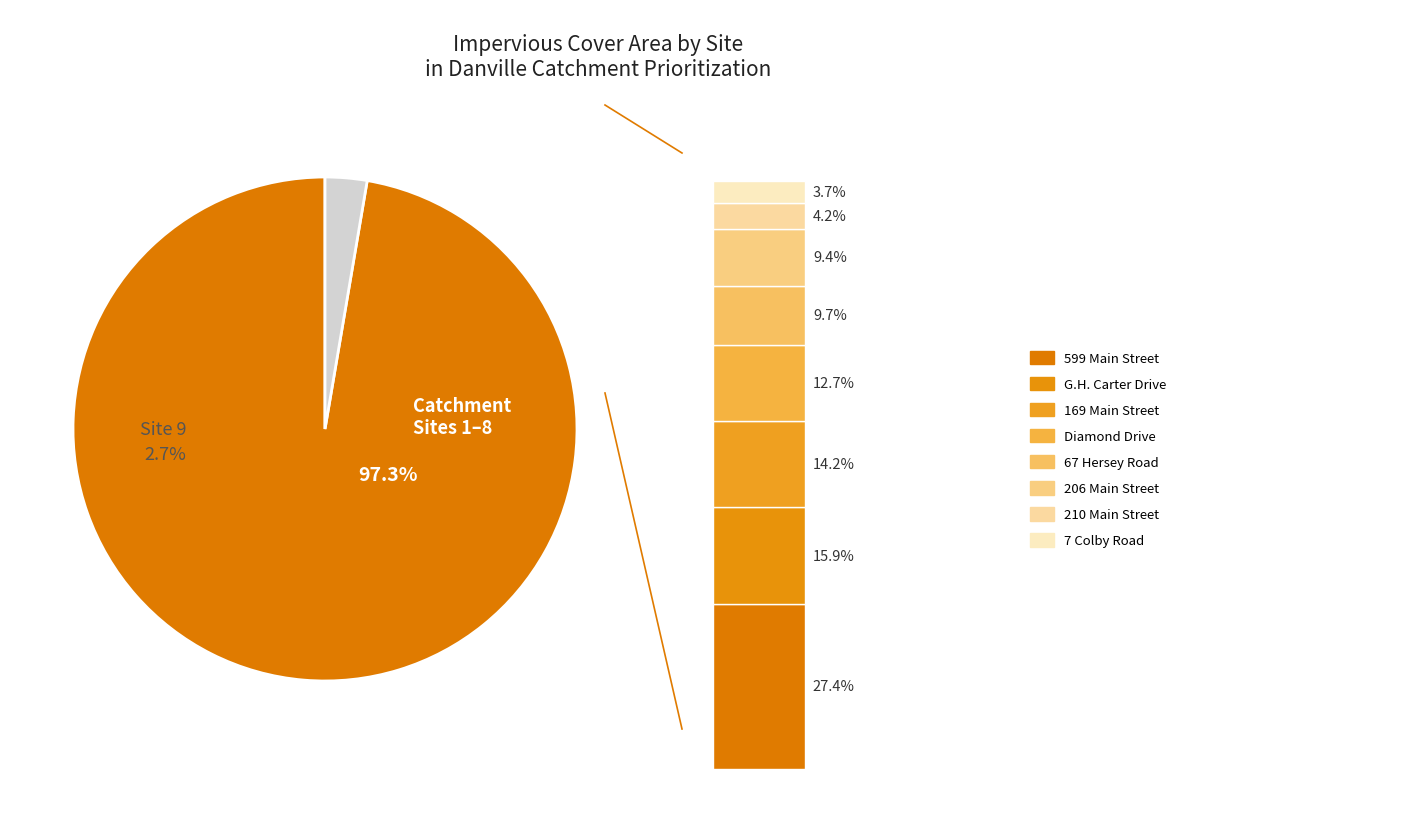

Does 7 Colby Road represent more than half of the total?

No